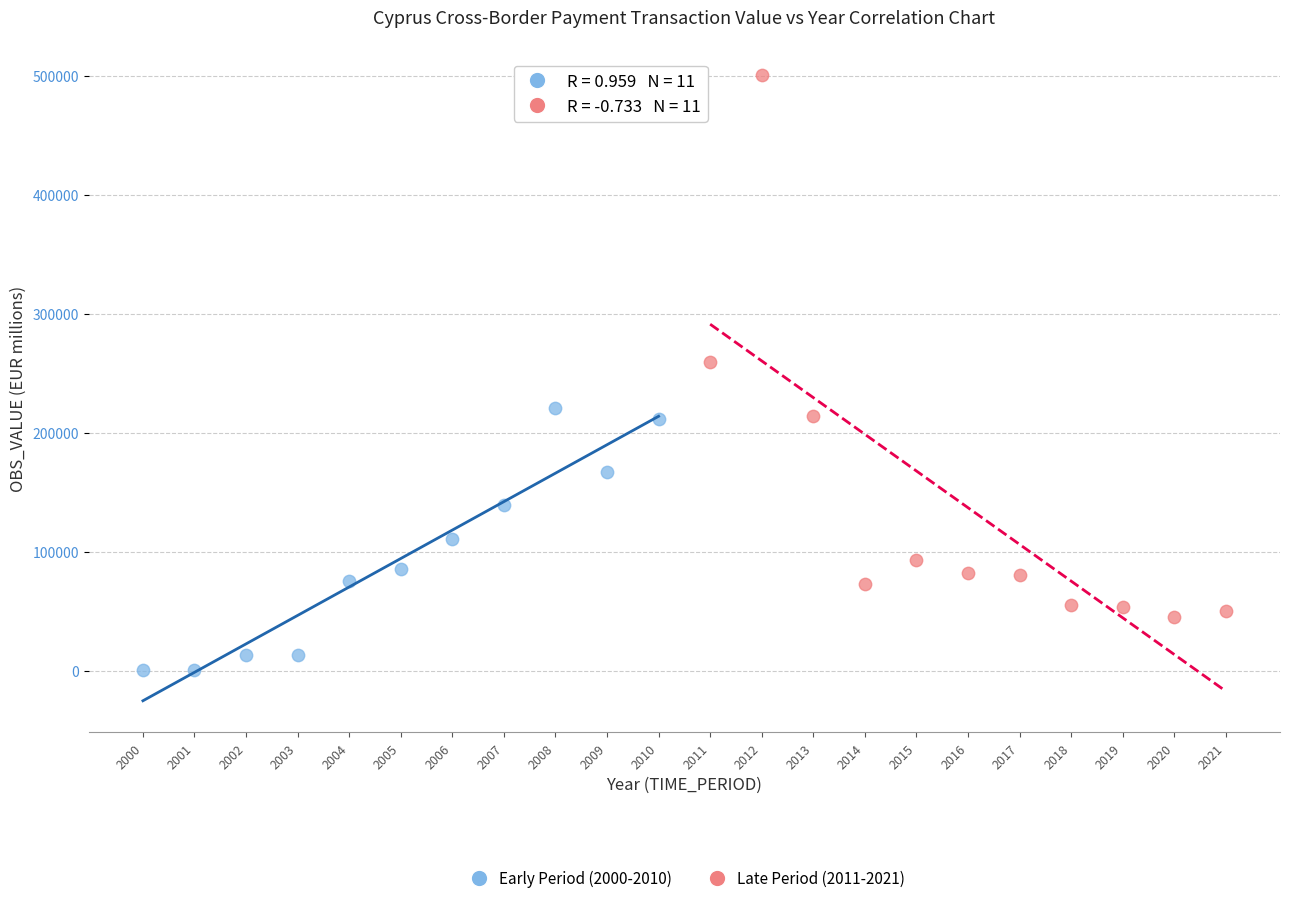

Which series contains the highest Y value?

Late Period (2011-2021)